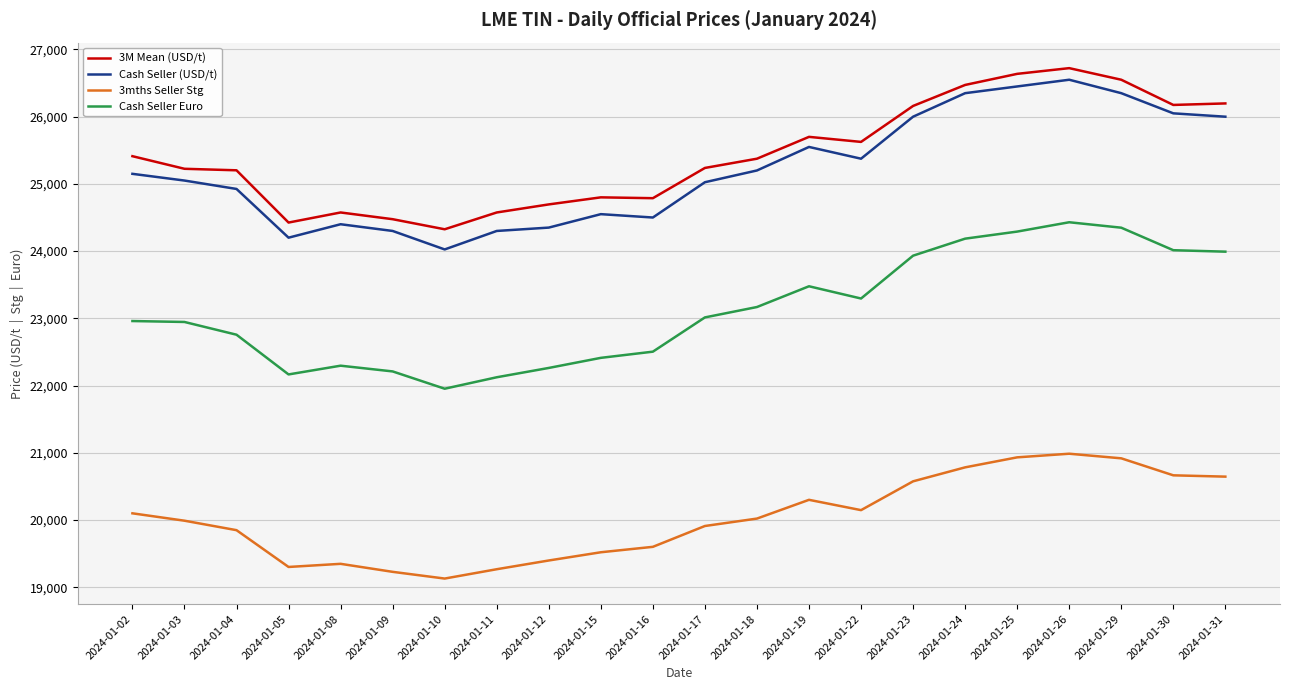

What are all the series names shown in the legend?

3M Mean (USD/t), Cash Seller (USD/t), 3mths Seller Stg, Cash Seller Euro